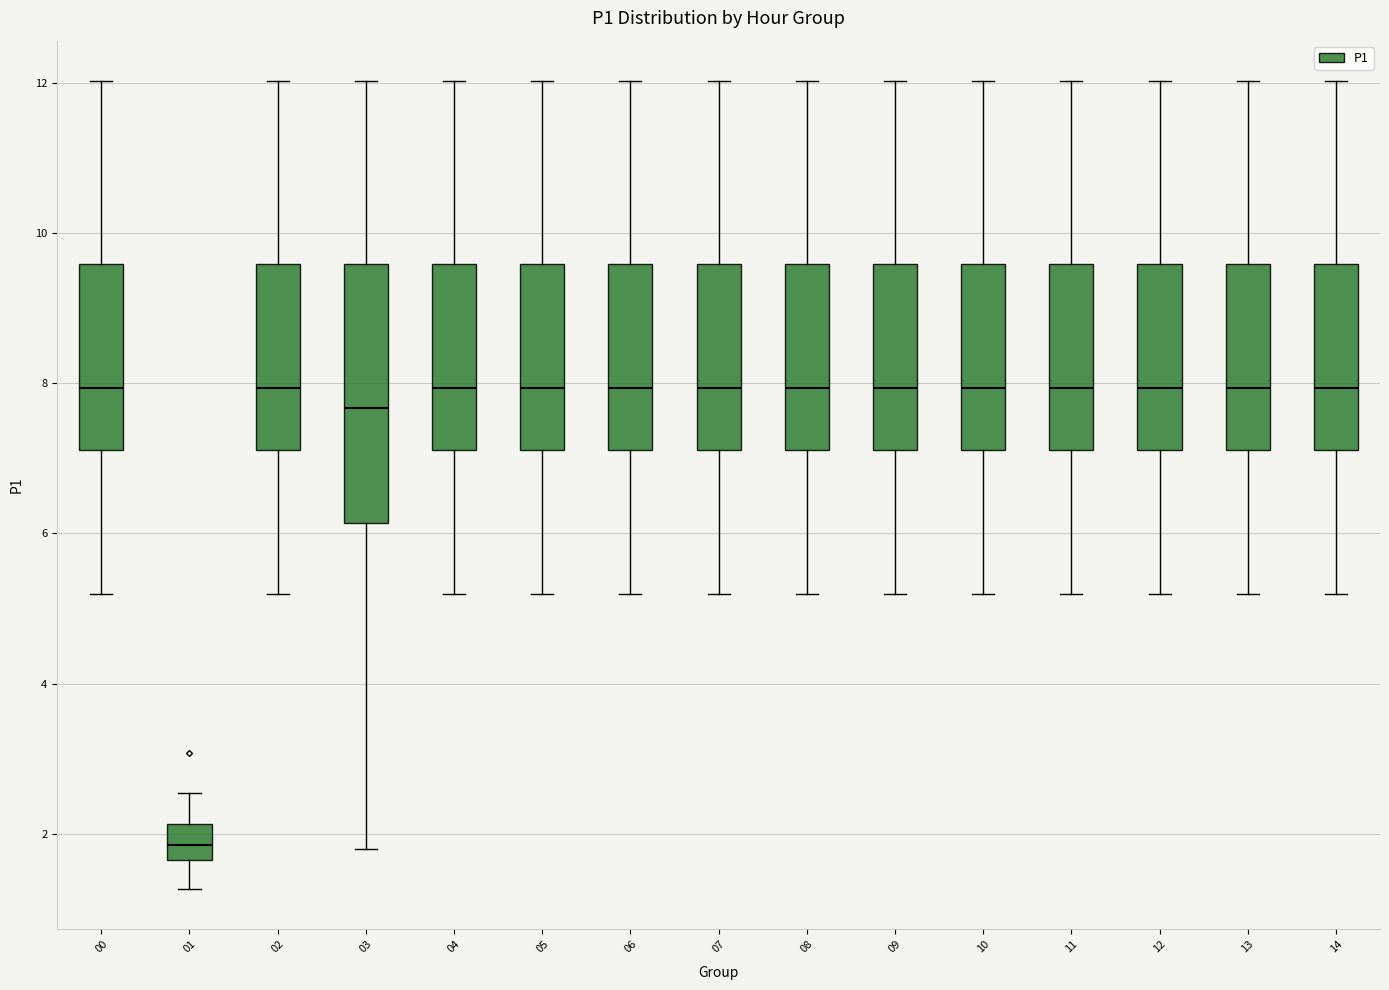

Reading left to right, read every box against the y-axis: the position of its median line, the range the box covers, and the ends of its whiskers. The values are not printed on the chart, so give them approximately, as read against the axis.

00: median 8.0, box 7.2 to 9.6, whiskers 5.2 to 12.0
01: median 1.8, box 1.6 to 2.2, whiskers 1.2 to 2.6
02: median 8.0, box 7.2 to 9.6, whiskers 5.2 to 12.0
03: median 7.6, box 6.2 to 9.6, whiskers 1.8 to 12.0
04: median 8.0, box 7.2 to 9.6, whiskers 5.2 to 12.0
05: median 8.0, box 7.2 to 9.6, whiskers 5.2 to 12.0
06: median 8.0, box 7.2 to 9.6, whiskers 5.2 to 12.0
07: median 8.0, box 7.2 to 9.6, whiskers 5.2 to 12.0
08: median 8.0, box 7.2 to 9.6, whiskers 5.2 to 12.0
09: median 8.0, box 7.2 to 9.6, whiskers 5.2 to 12.0
10: median 8.0, box 7.2 to 9.6, whiskers 5.2 to 12.0
11: median 8.0, box 7.2 to 9.6, whiskers 5.2 to 12.0
12: median 8.0, box 7.2 to 9.6, whiskers 5.2 to 12.0
13: median 8.0, box 7.2 to 9.6, whiskers 5.2 to 12.0
14: median 8.0, box 7.2 to 9.6, whiskers 5.2 to 12.0